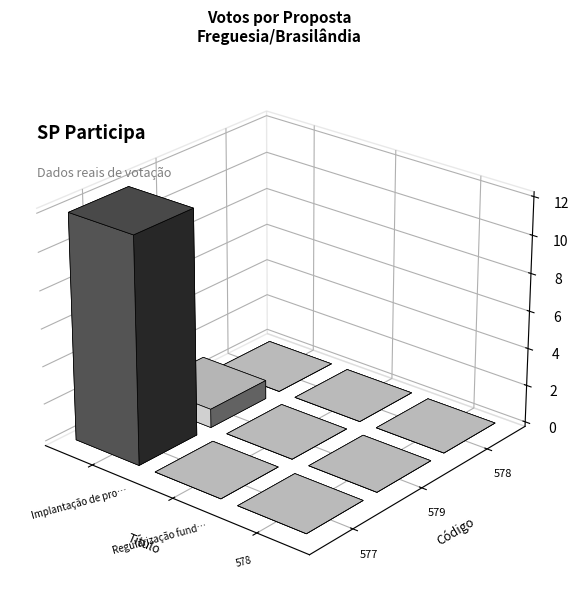

At which category does the chart reach its minimum across all series?

Regularização fundiária na região